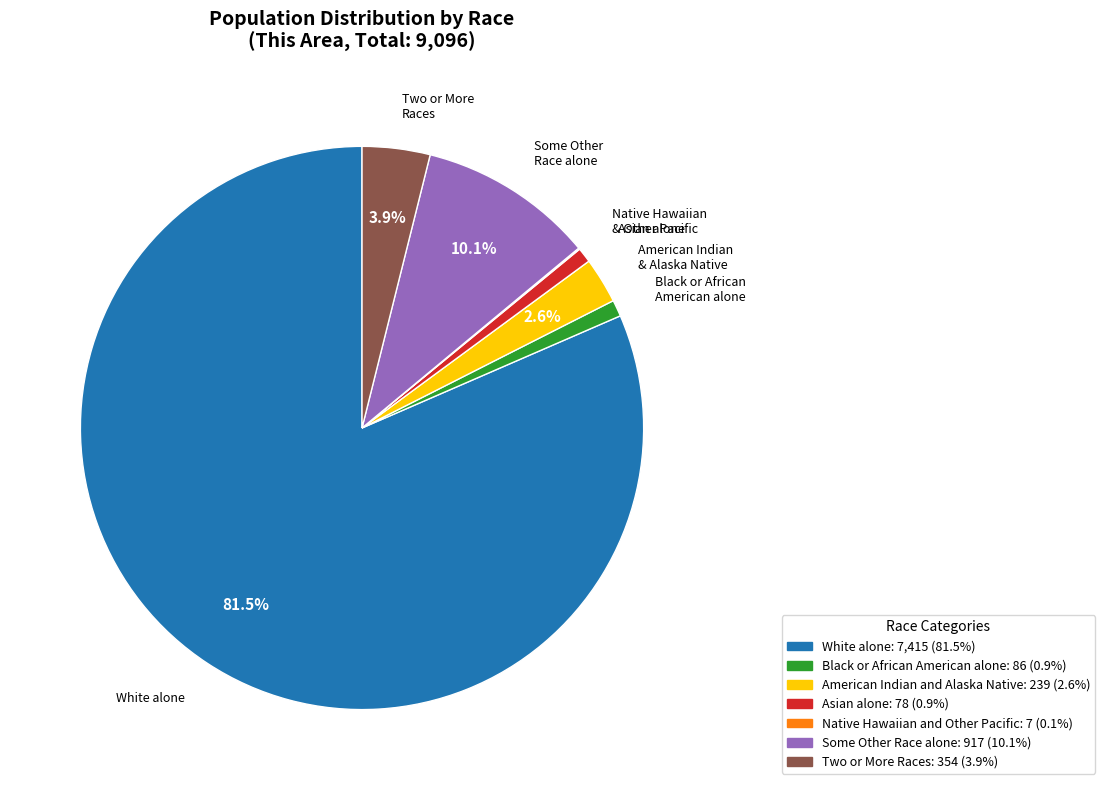

To the nearest percent, what portion does American Indian and Alaska Native represent?

3%